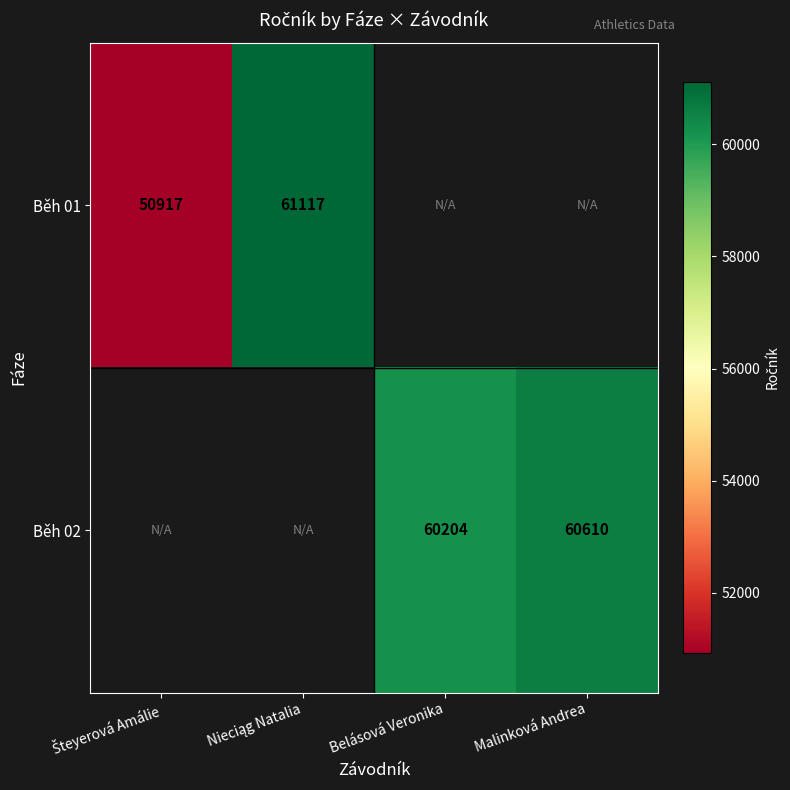

Is it true that Běh 02 equals 81529 at Malinková Andrea?

False